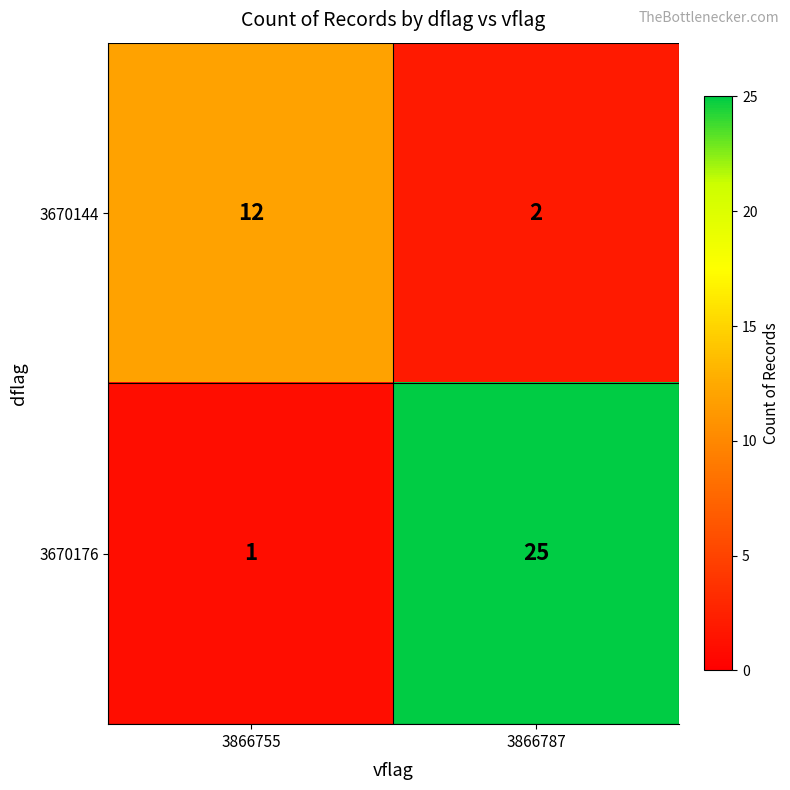

How many values in the 3670144 series are below 12?

1